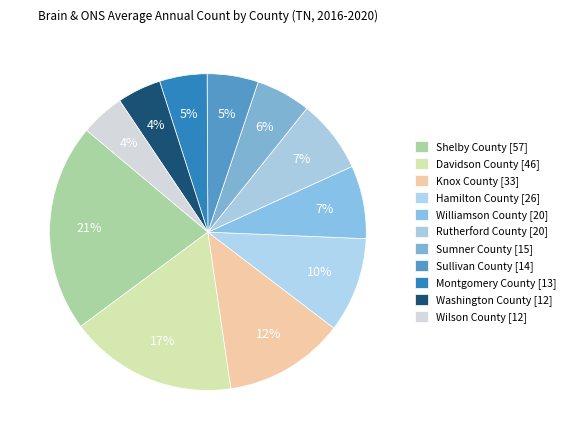

What is the change in value from Shelby County to Williamson County?

-37